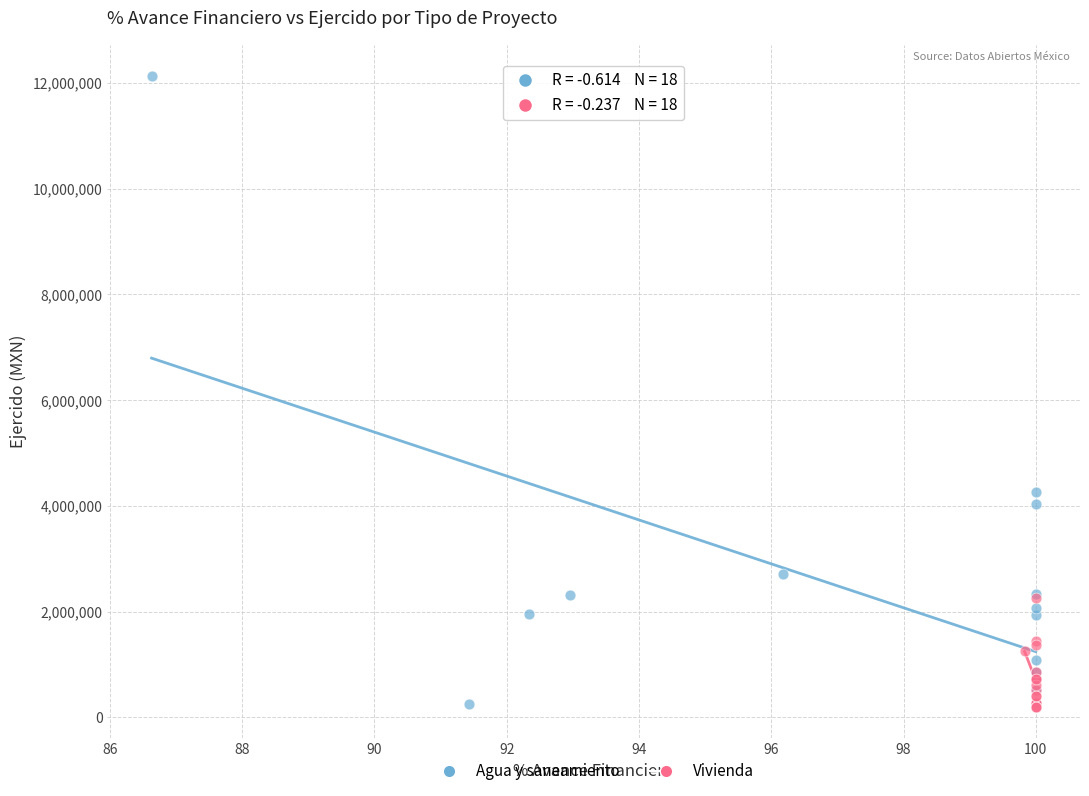

Which series reaches the maximum Y coordinate?

Agua y saneamiento